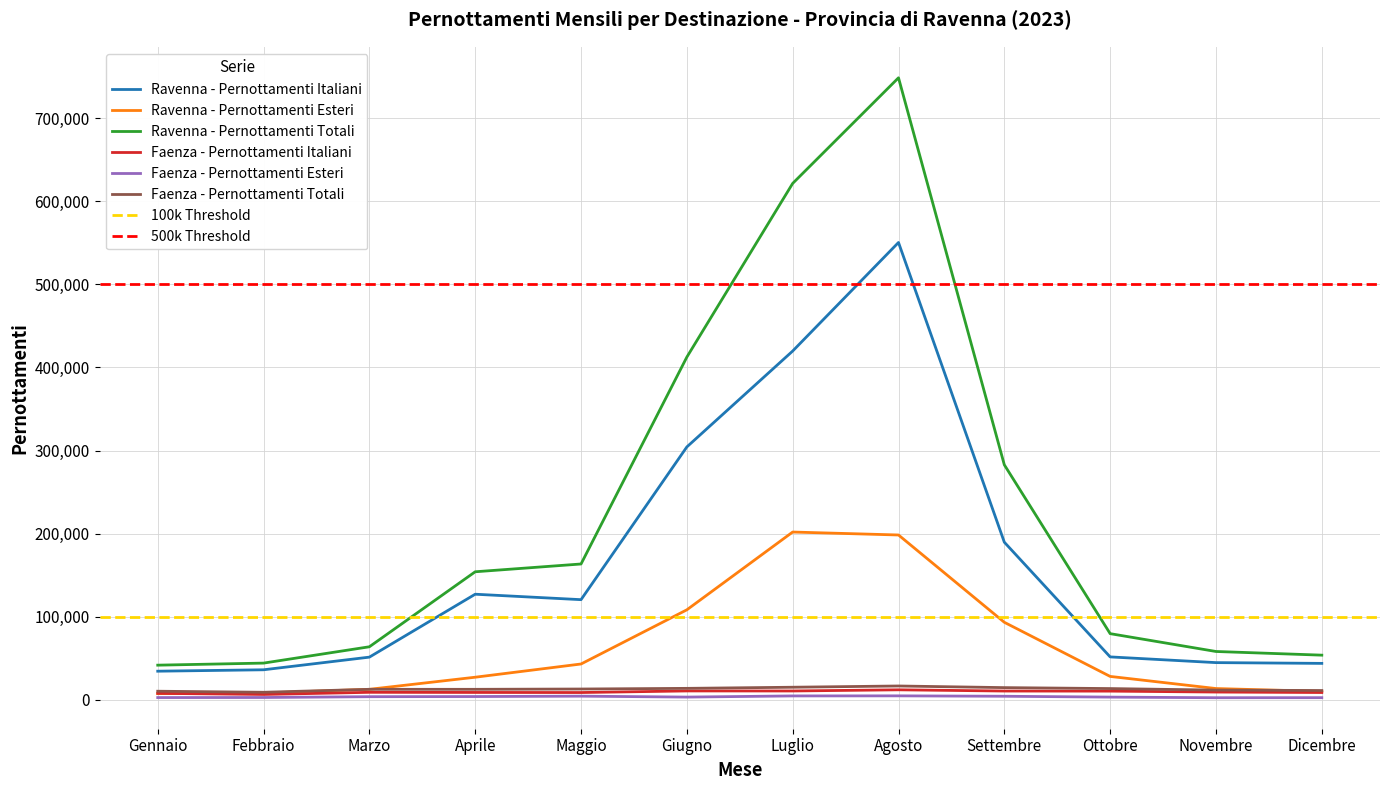

The value of Ravenna - Pernottamenti Esteri at Aprile is 27033. True or false?

True